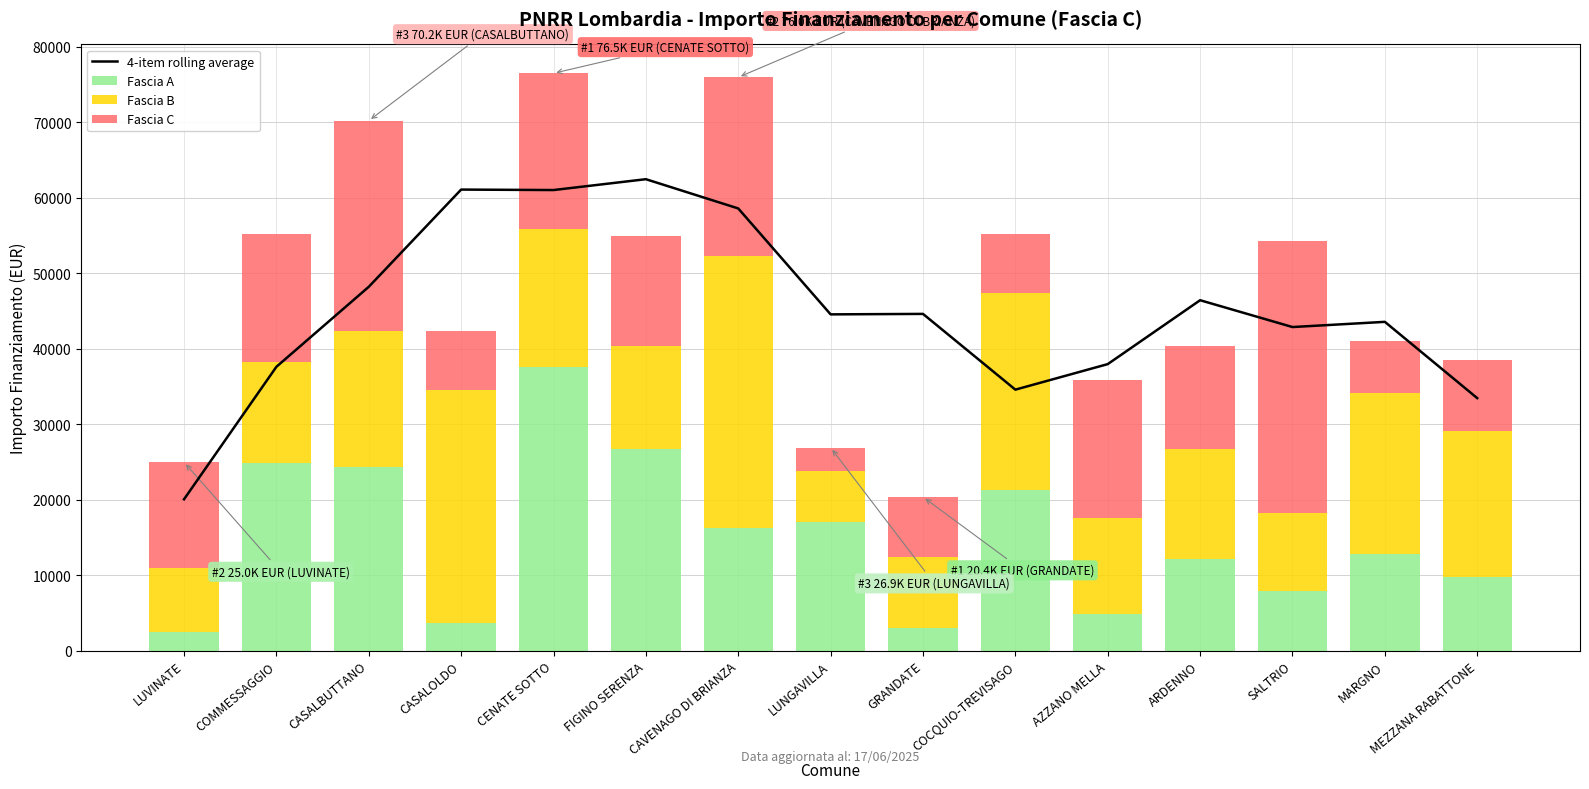

Which series has the largest total across all categories?

4-item rolling average